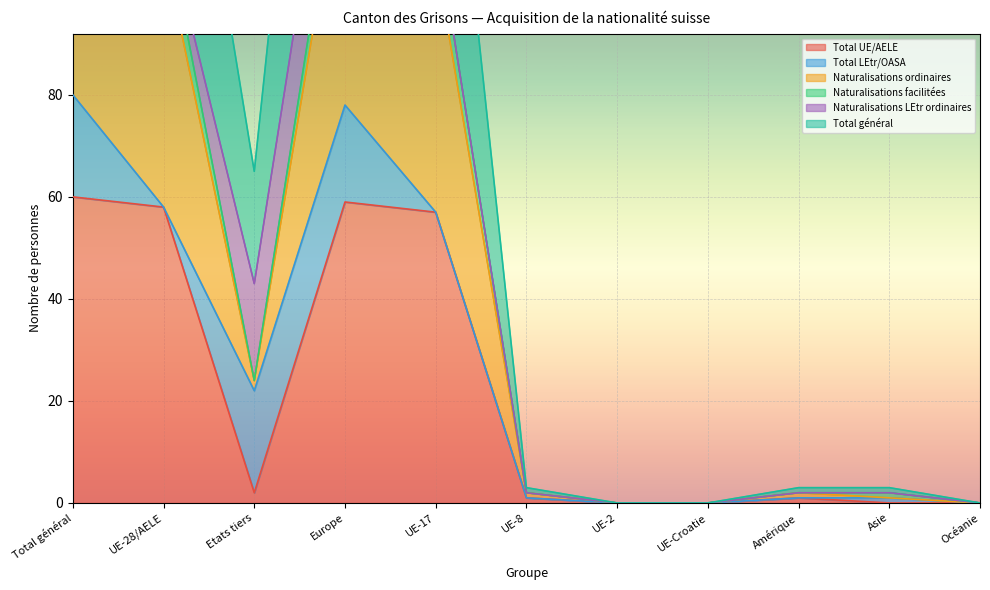

At which category does Total général reach its first local valley?

Etats tiers